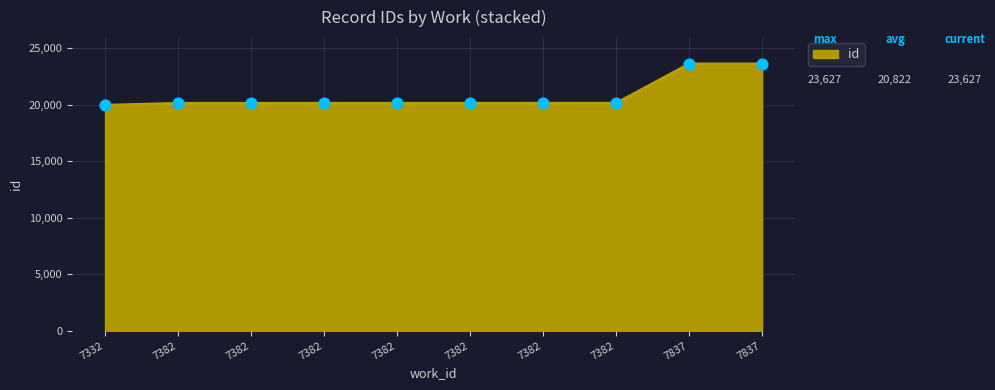

Is this an area chart (filled region under the line)?

Yes